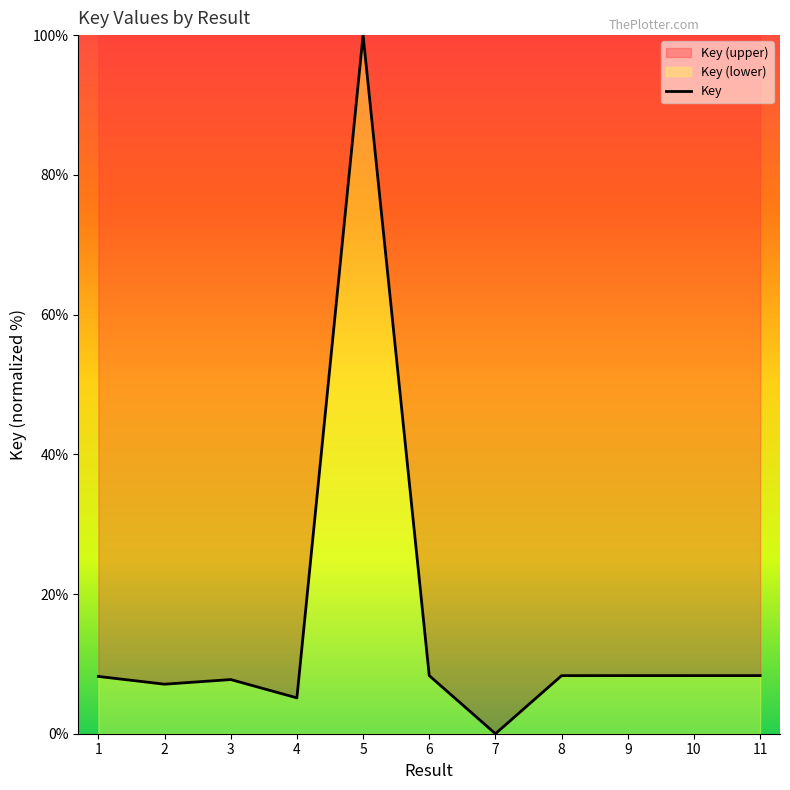

Count the number of data series in this chart.

1